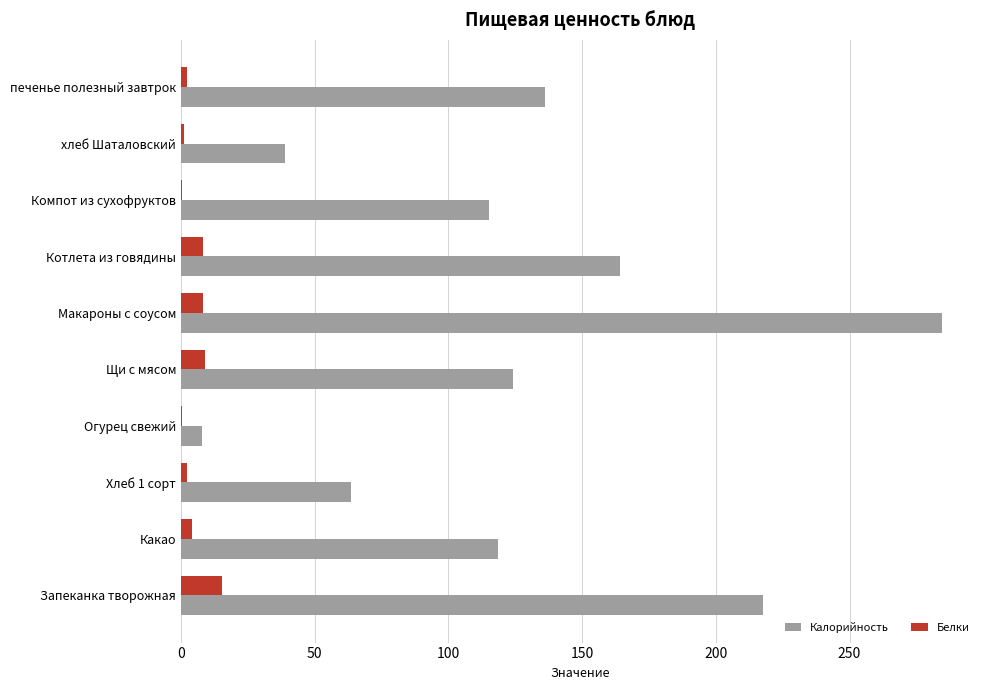

Which label corresponds to the largest value in the chart?

Макароны с соусом